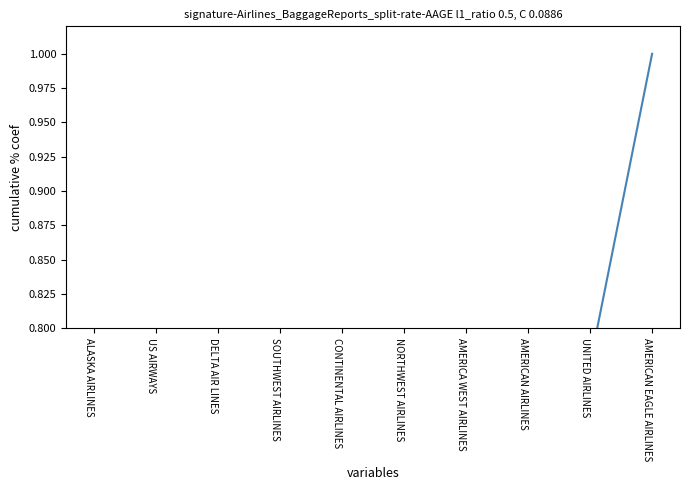

What is the difference between the maximum and second lowest values?

0.9